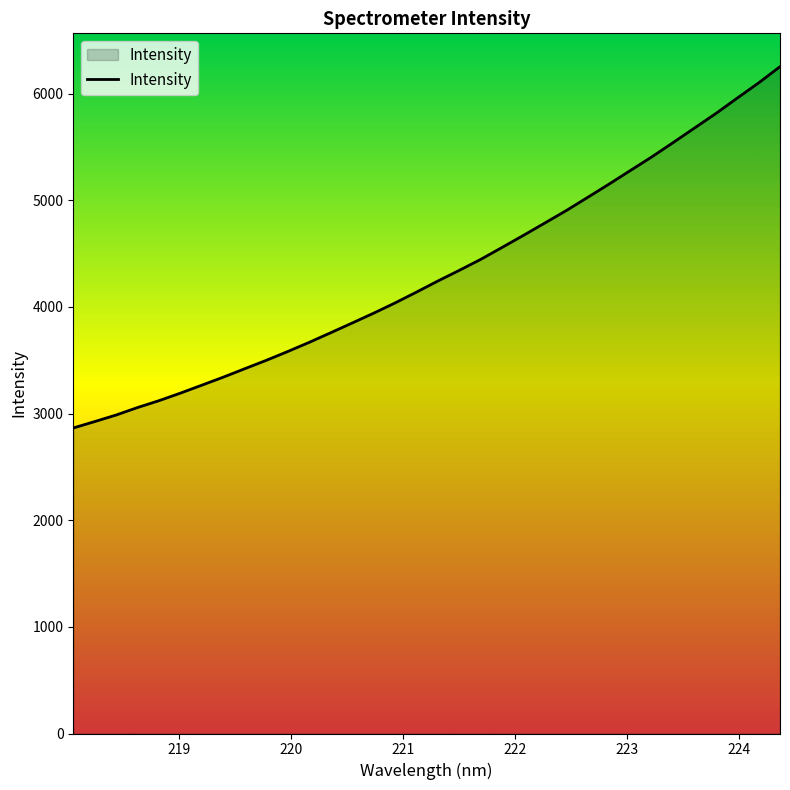

What is the minimum value shown in the chart?

2864.3